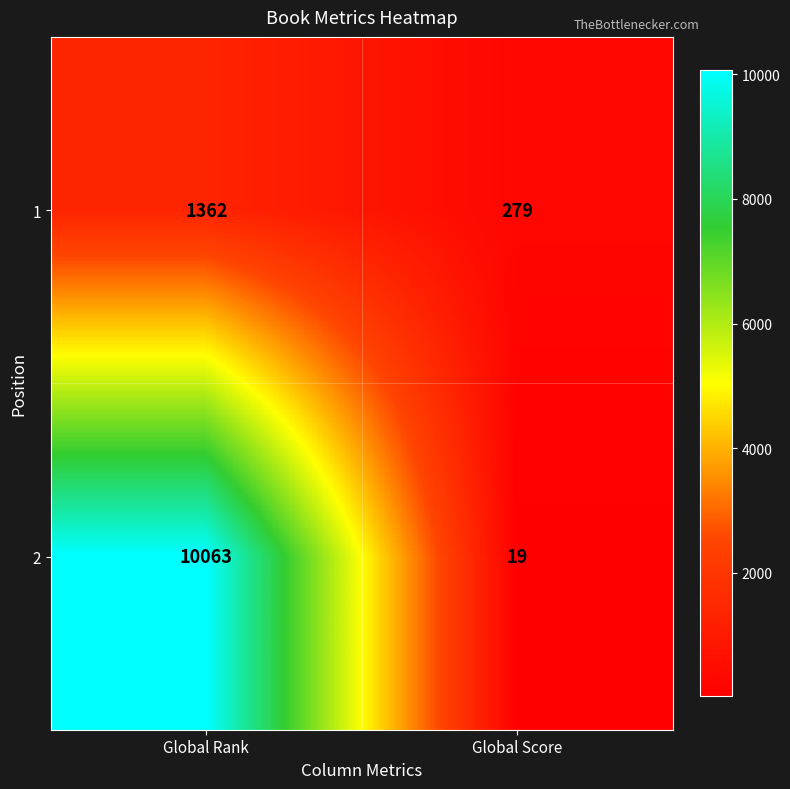

What value does the 2 series have at Global Rank?

10063